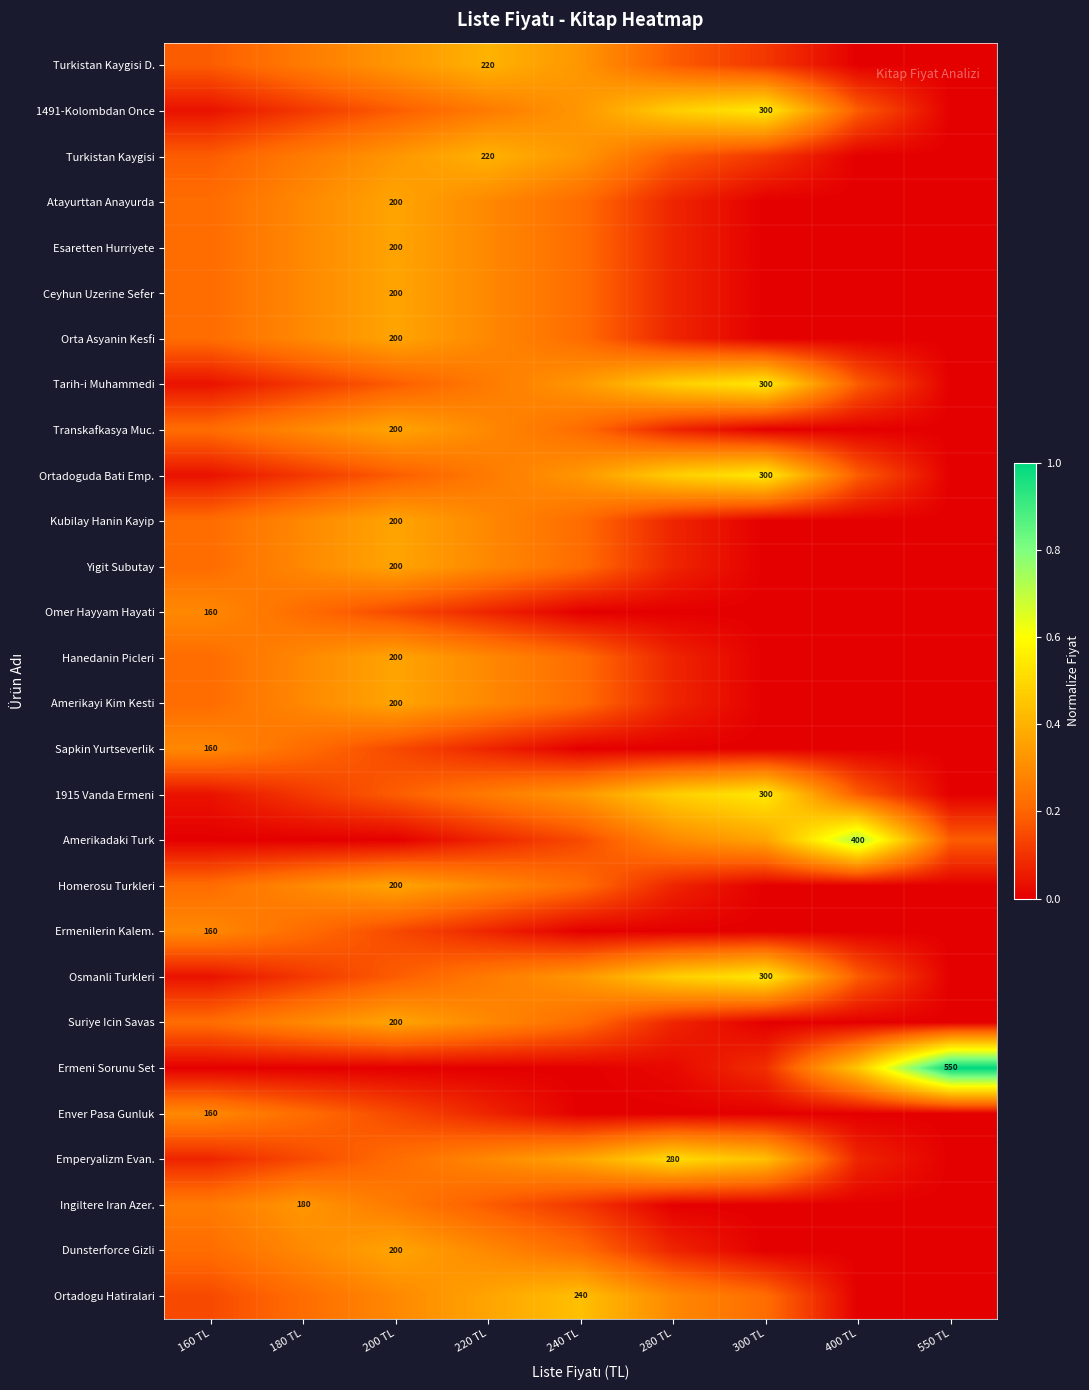

What is the total value across all series at 300 TL?

4.1